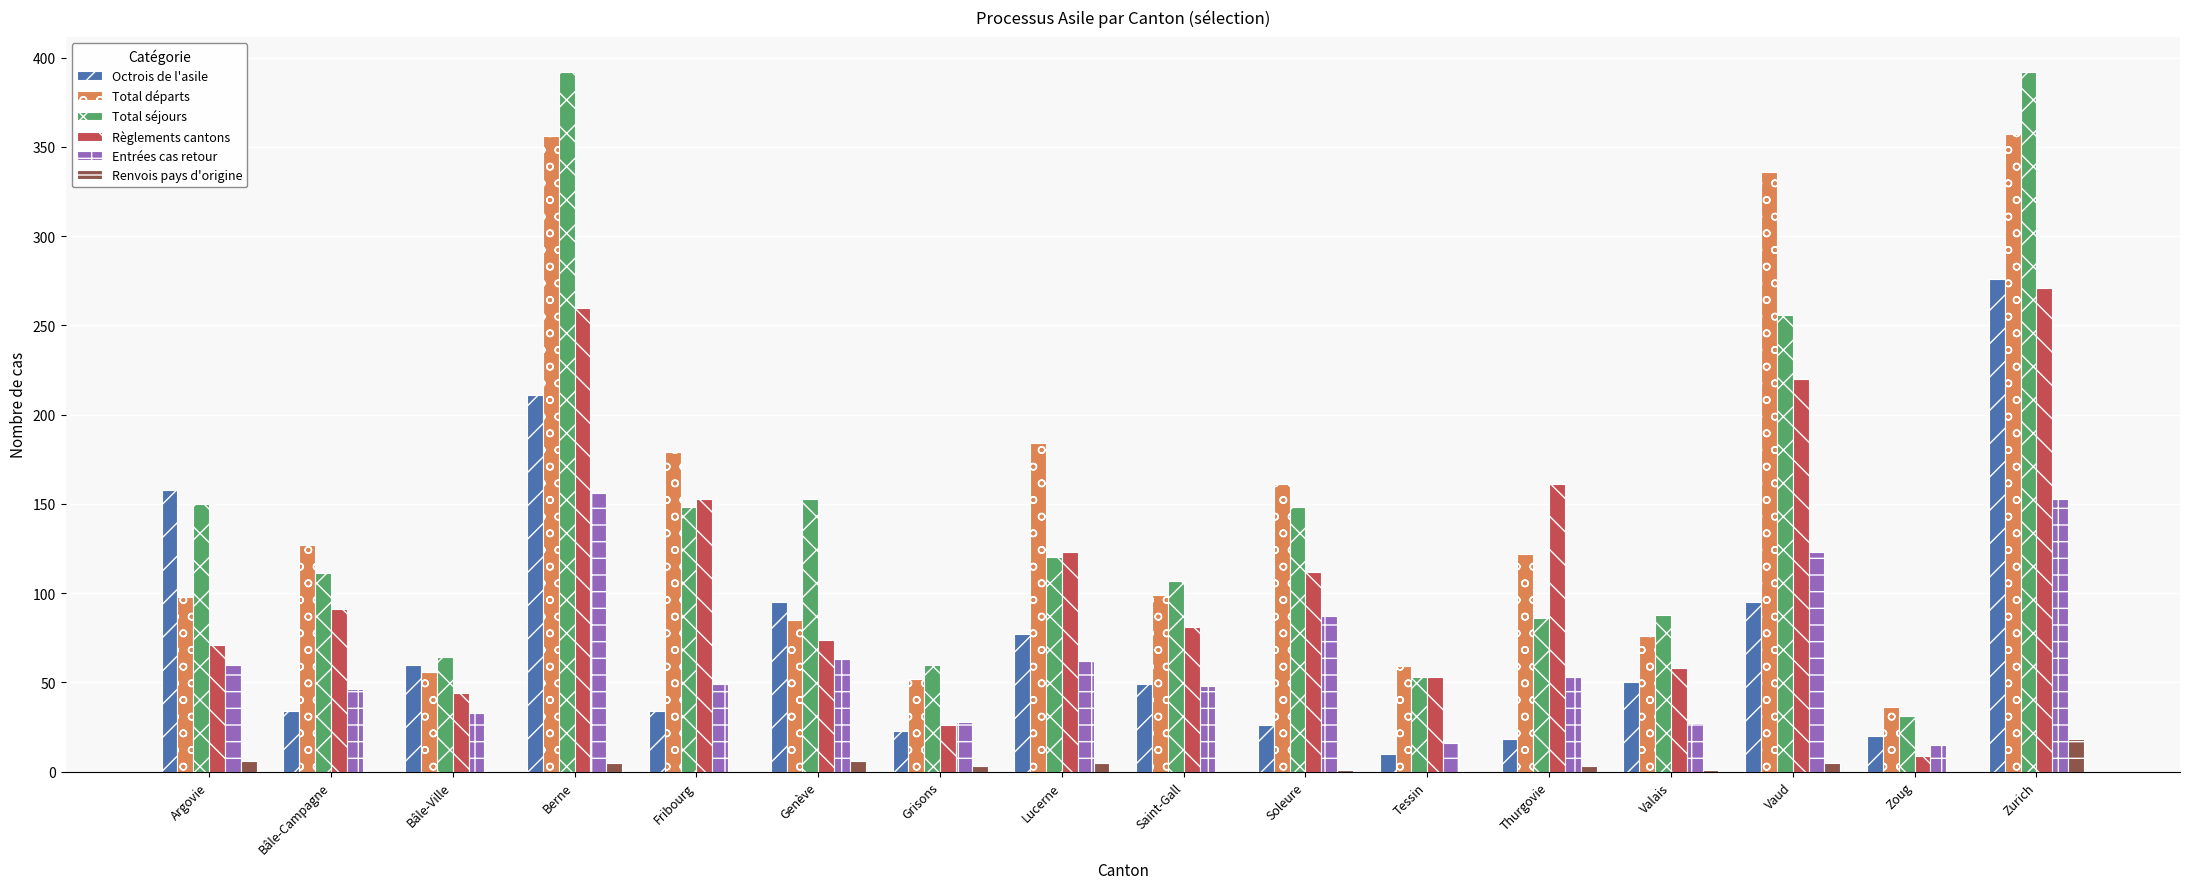

What is the sum of the Règlements cantons values at Lucerne and Fribourg?

276